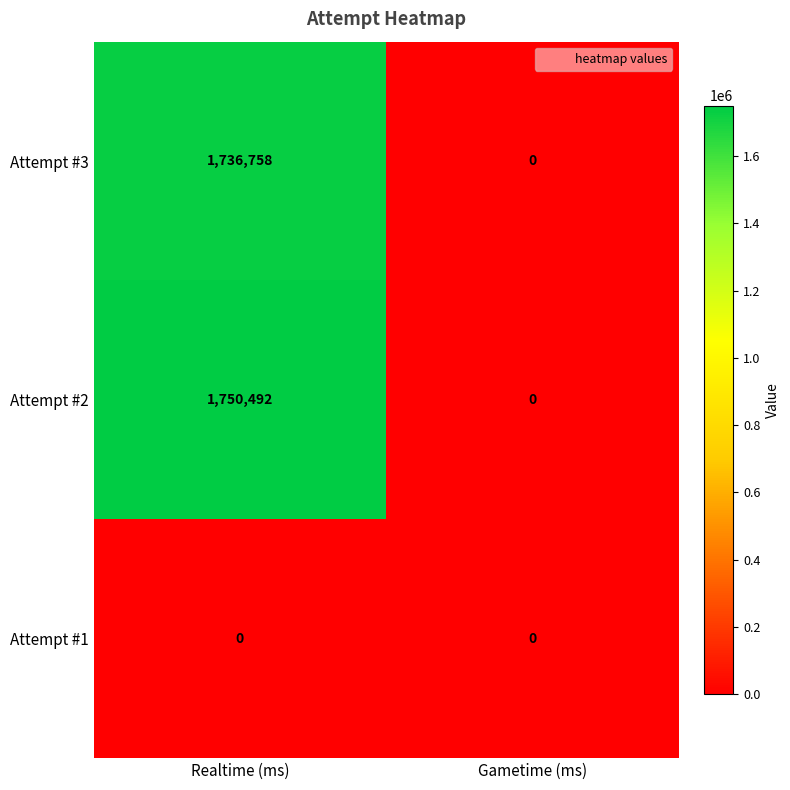

List the series in order of their peak value, lowest first.

Attempt #1, Attempt #3, Attempt #2